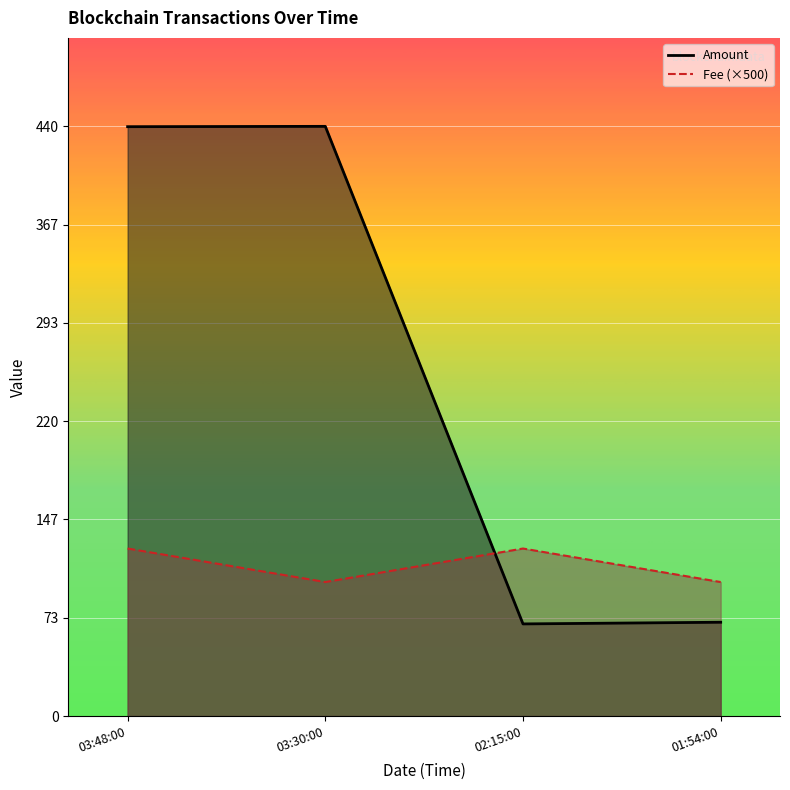

Where do Fee and Amount first cross each other?

03:30:00 and 02:15:00